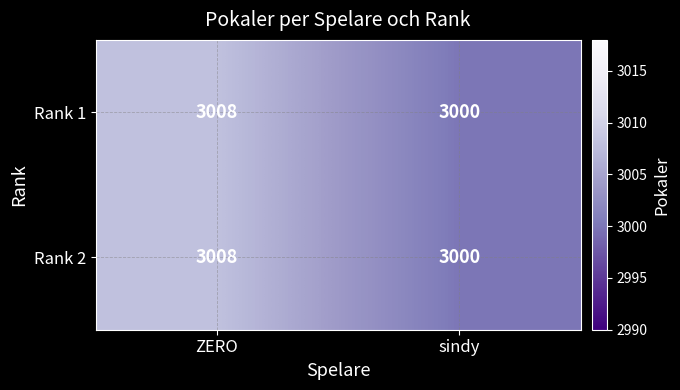

Reading left to right, extract all data points from this chart.

Rank 1: ZERO=3008	sindy=3000
Rank 2: ZERO=3008	sindy=3000